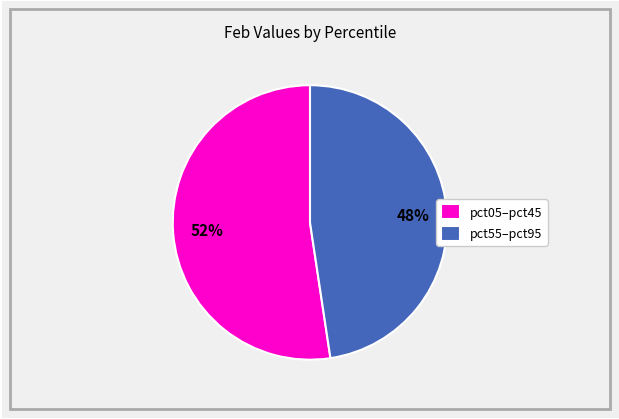

To the nearest percent, what is the combined percentage of pct55–pct95 and pct05–pct45?

100%